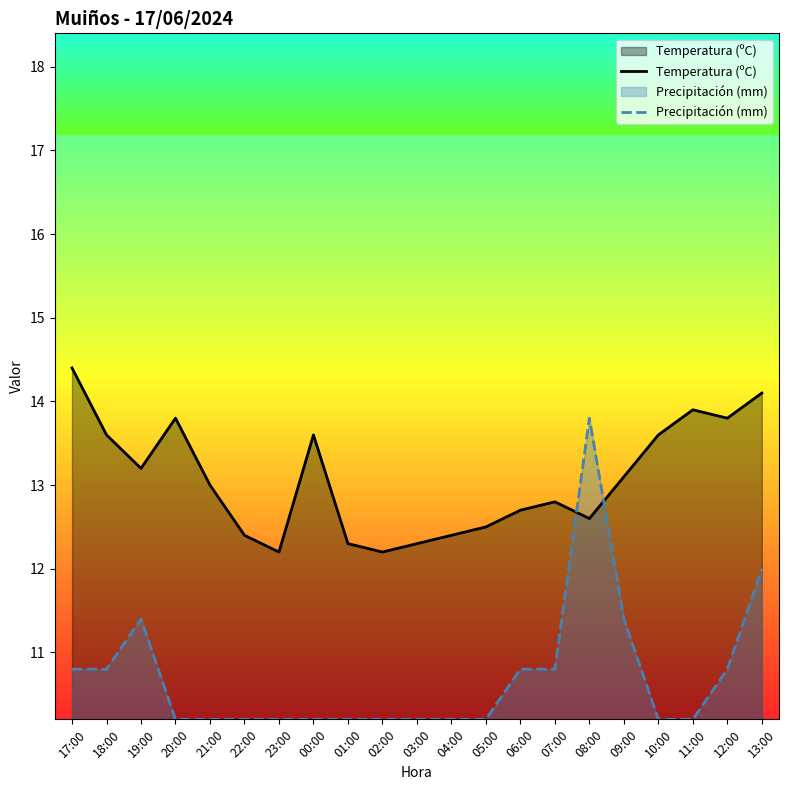

Where is the first local minimum for Temperatura (ºC)?

19:00